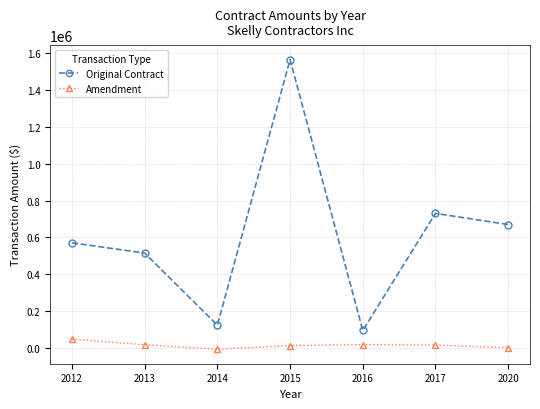

At which label does Amendment first exceed 16821?

2012